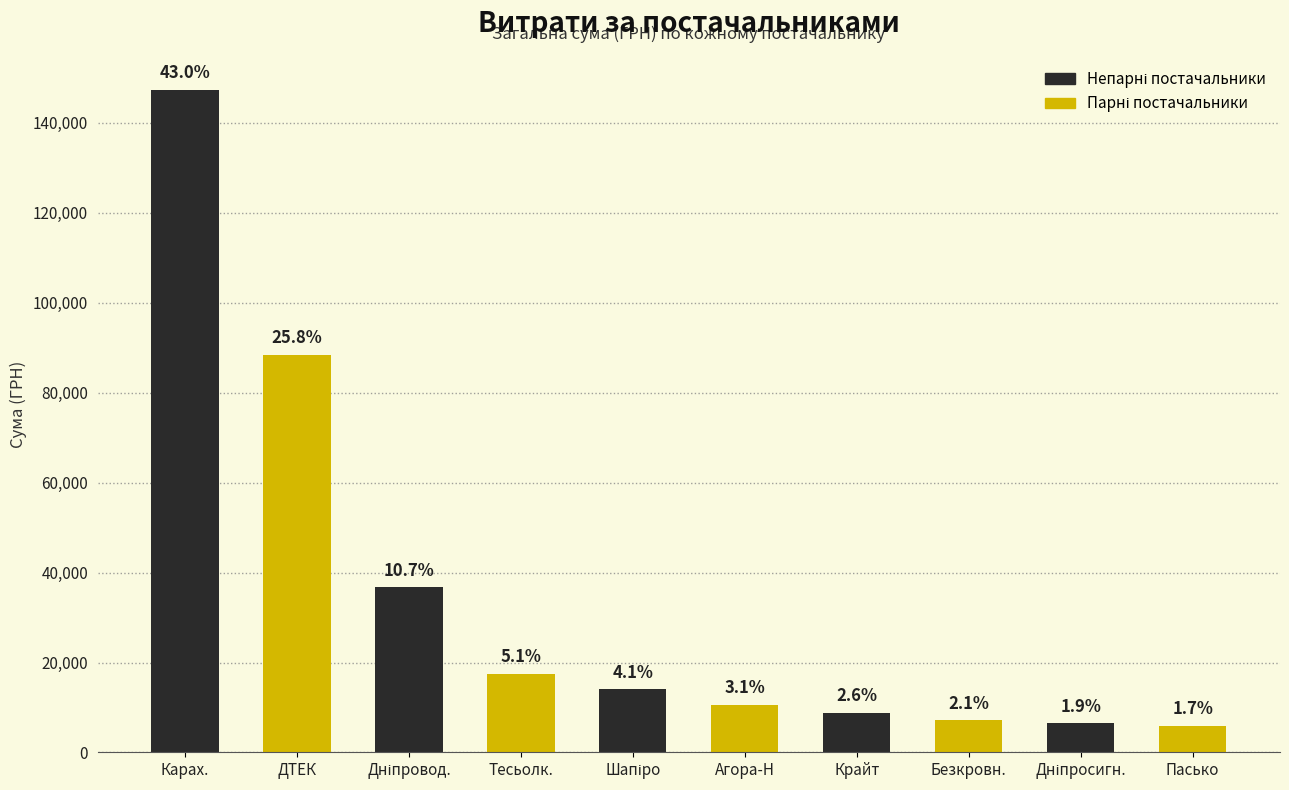

What is the label of the 6th bar from the right?

Шапіро